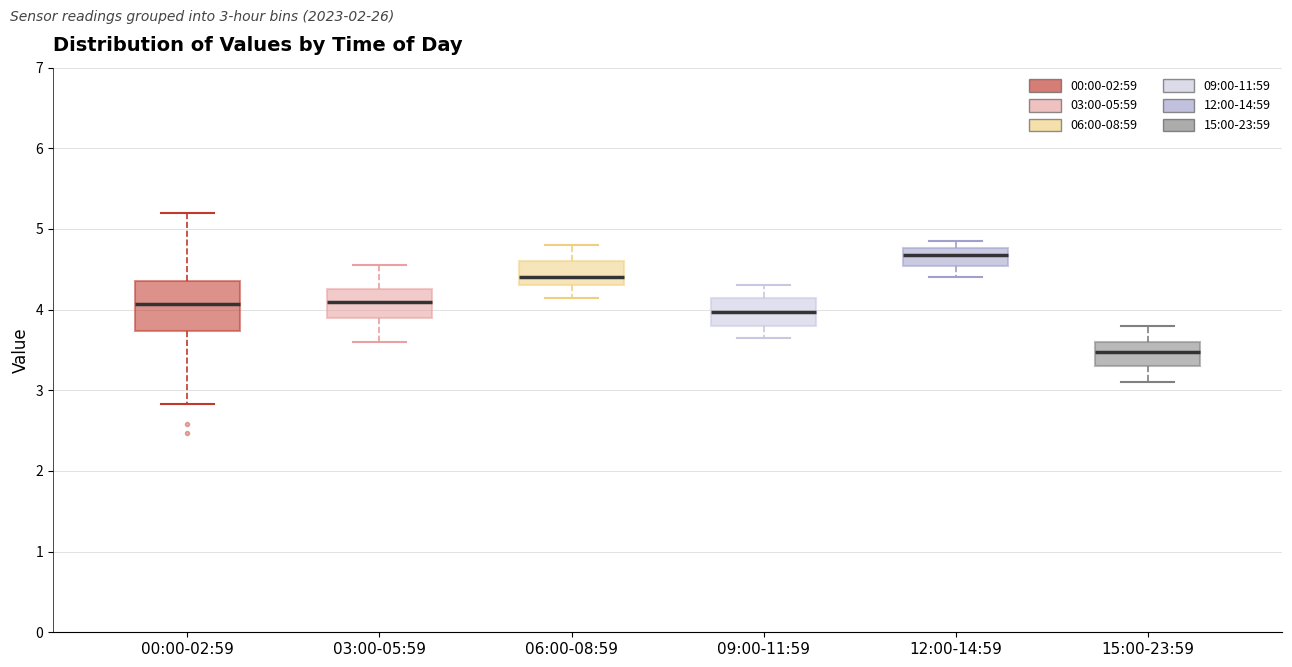

Where is the lower edge of the box for 12:00-14:59 on the y-axis? The values are not printed on the chart, so give them approximately, as read against the axis.

4.5